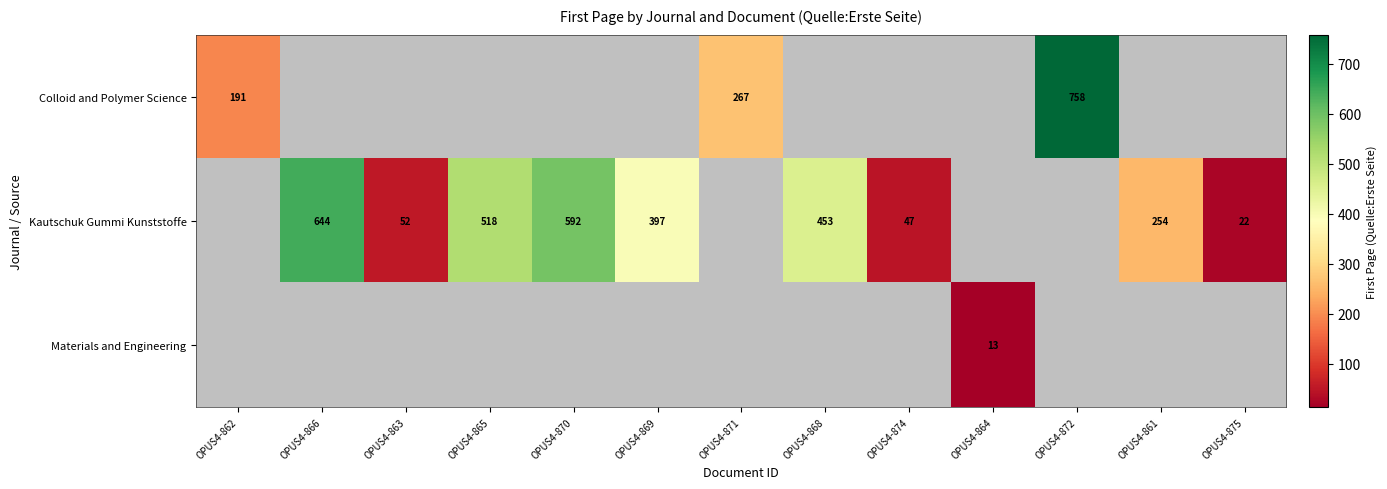

What is the sum of the Kautschuk Gummi Kunststoffe values at OPUS4-863 and OPUS4-869?

449